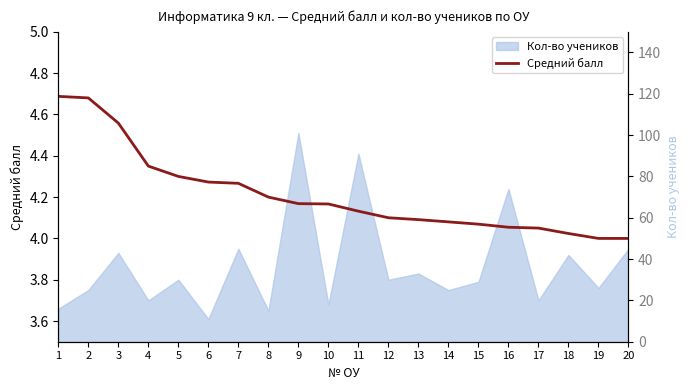

What is the minimum value shown in the chart?

4.0